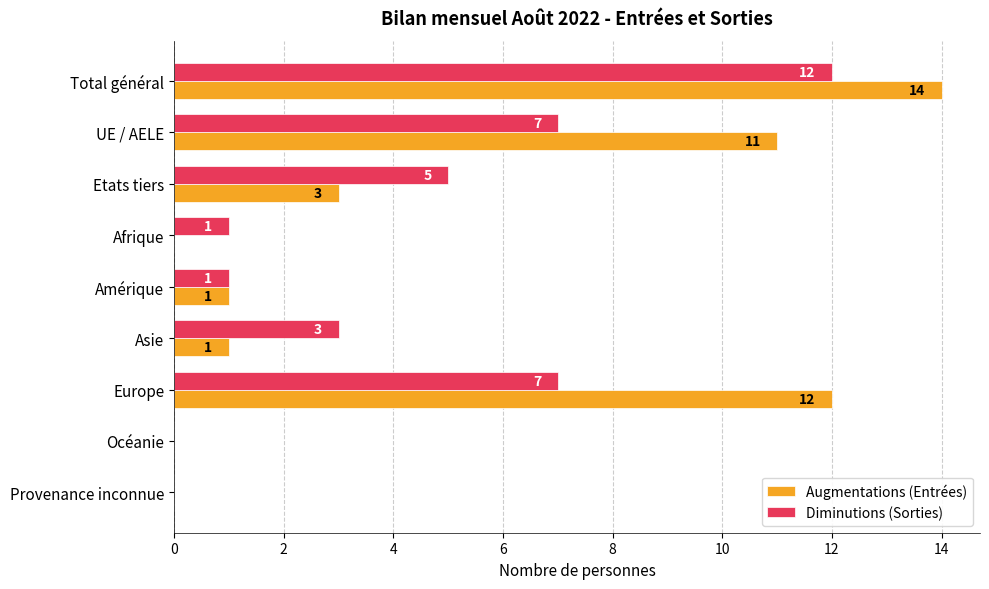

What is the sum of all Diminutions (Sorties) values?

36